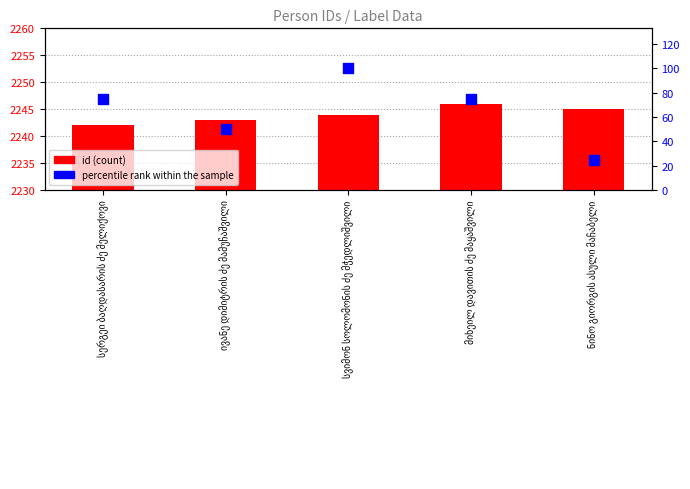

Which series contains the lowest Y value?

percentile rank within the sample